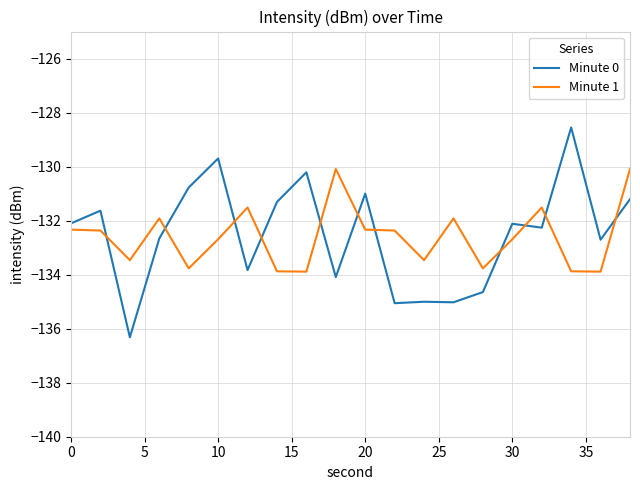

List the series in order of their peak value, lowest first.

Minute 1, Minute 0